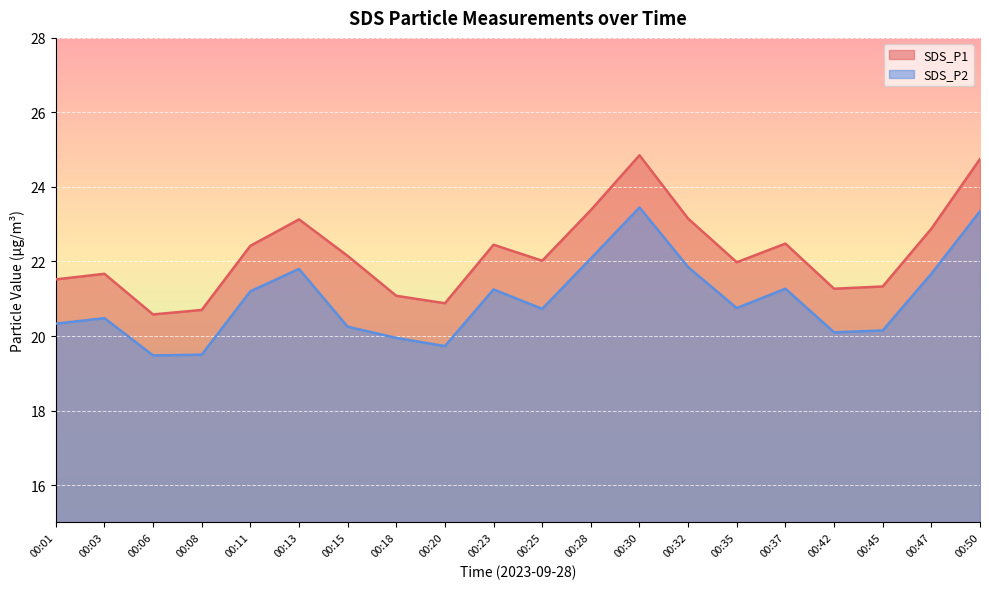

At which category does SDS_P2 reach its first local valley?

00:06